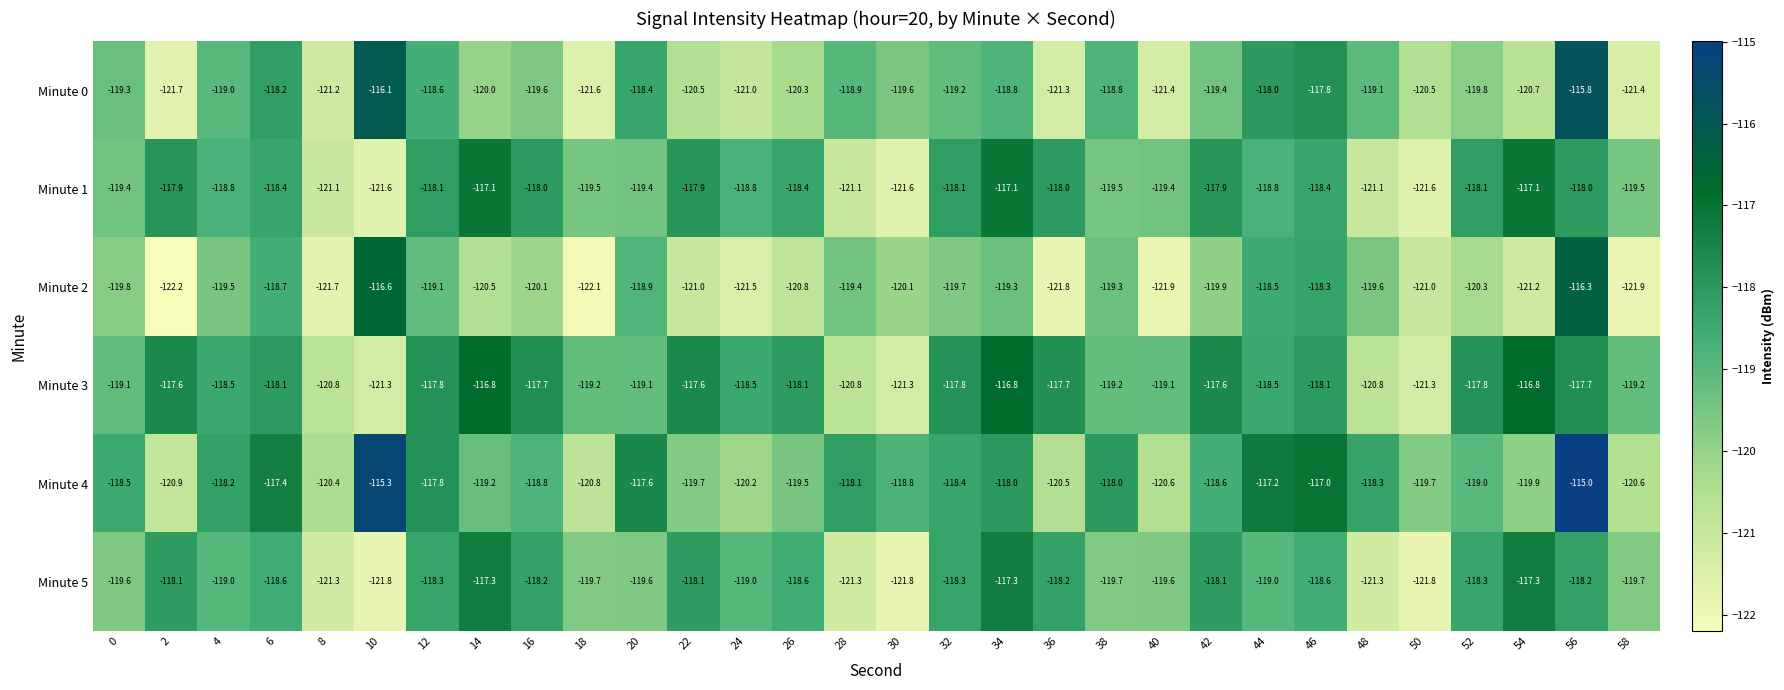

What is the average value of the Minute 3 series?

-118.7